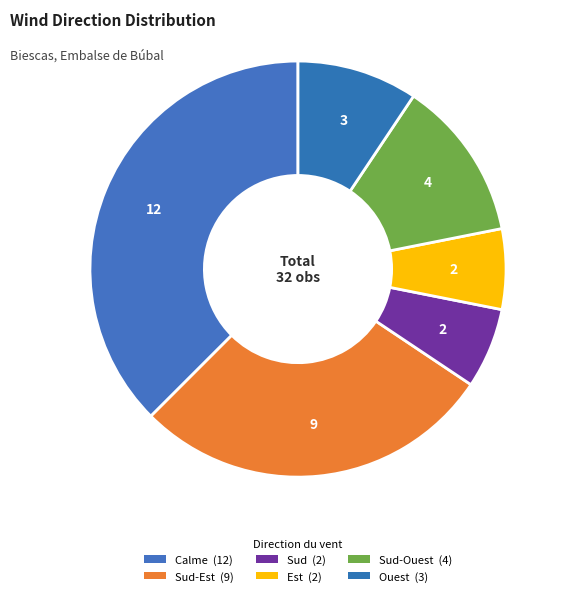

Which category has the smallest portion of the pie?

Sud